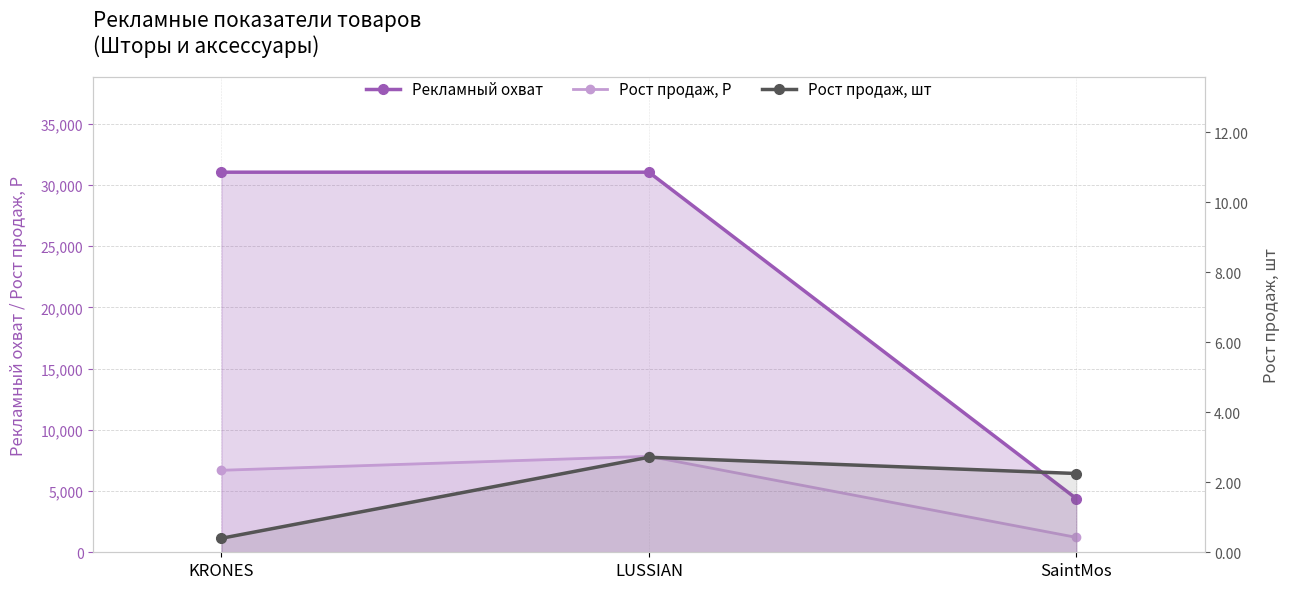

At how many categories does at least one series exceed 30076?

2